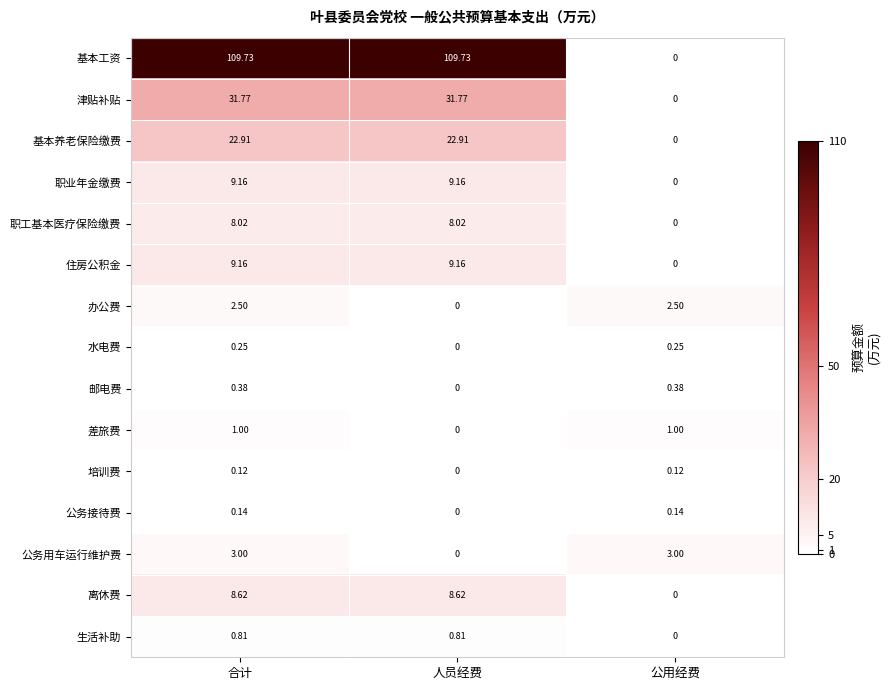

How many series are shown in this chart?

15